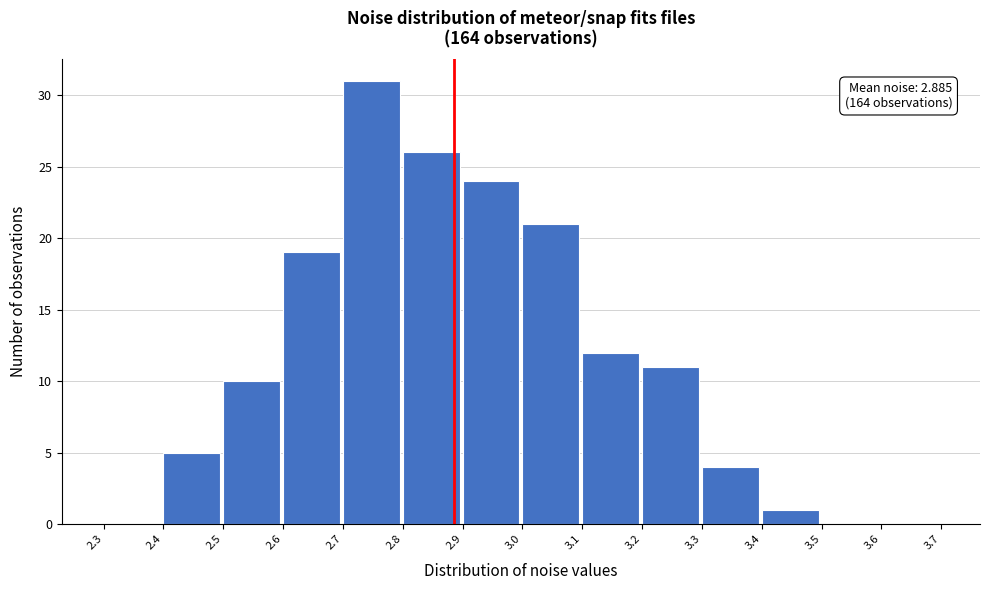

Over which range of the x-axis is the bar tallest?

2.7 to 2.8